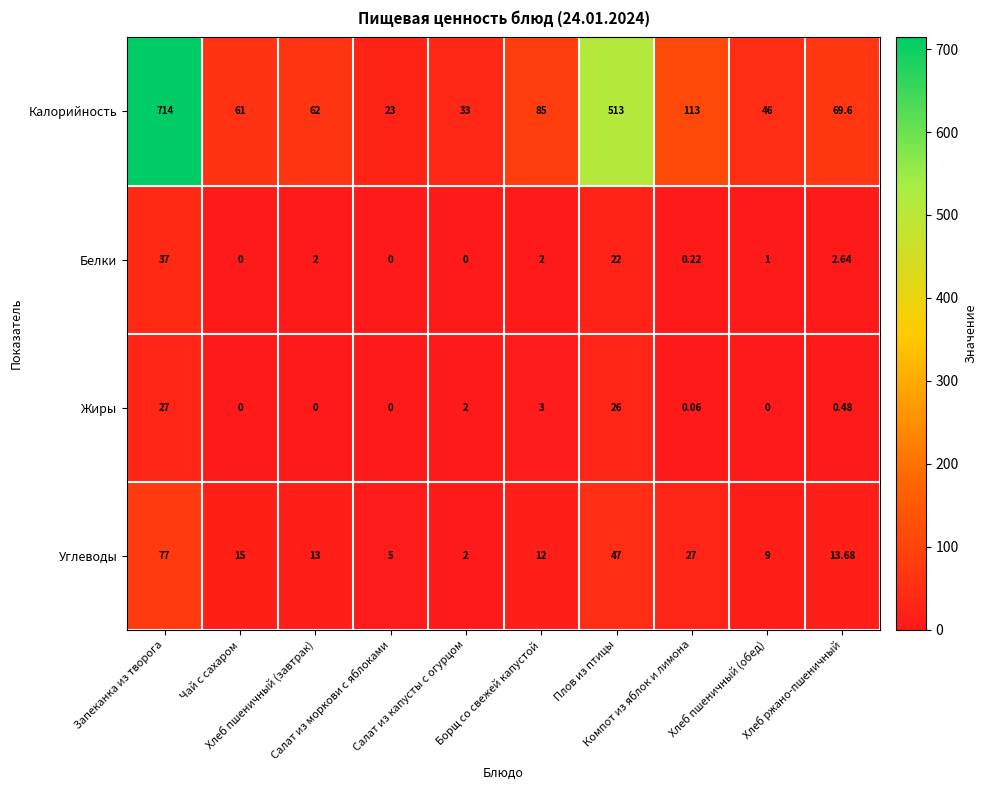

How many data points does each series have?

10